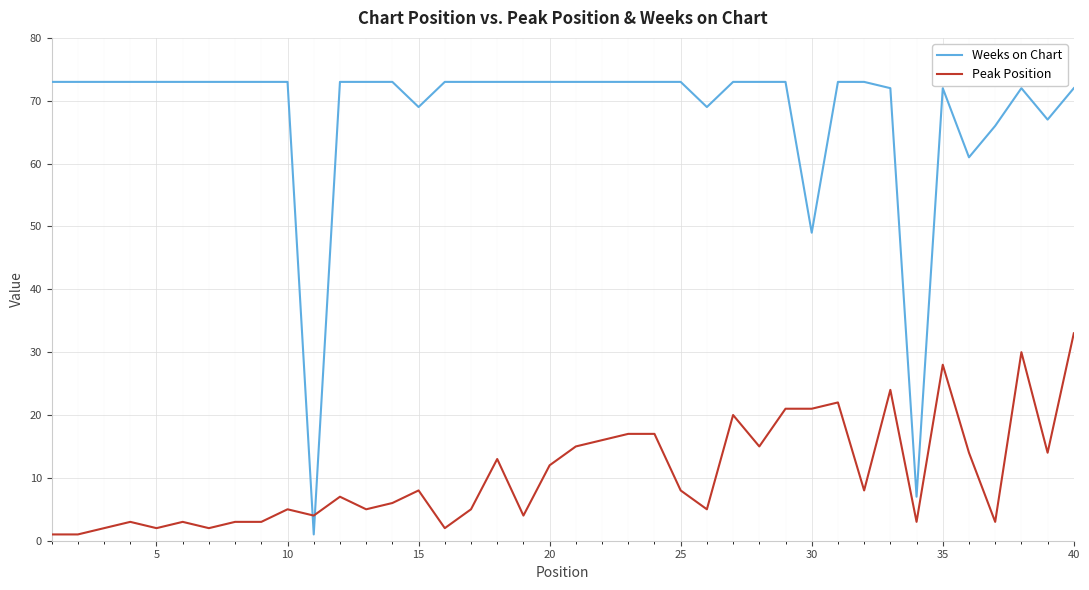

Which series has the widest spread of values?

Weeks on Chart